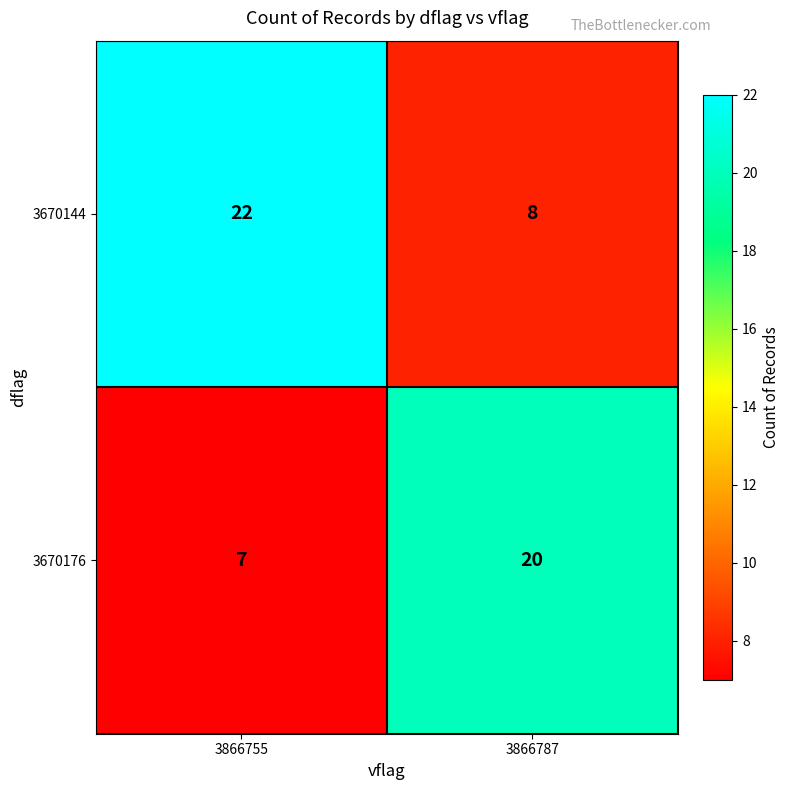

Which series changed the most between 3866755 and 3866787?

3670144